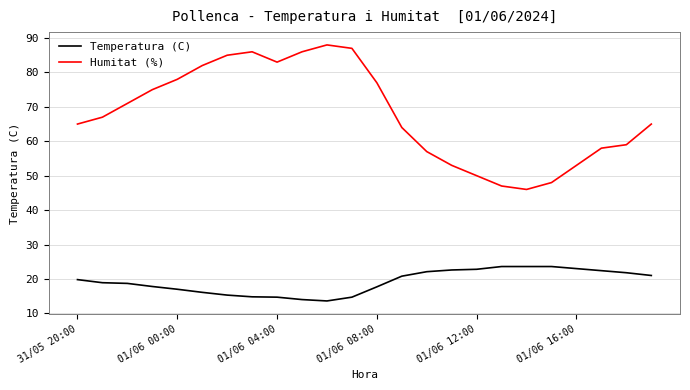

What is the difference between the maximum and minimum values in the Temperatura (C) series?

10.0